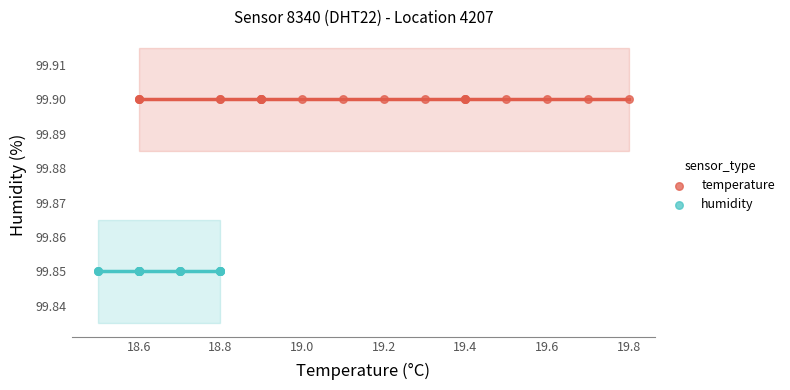

Which series reaches the minimum Y coordinate?

humidity